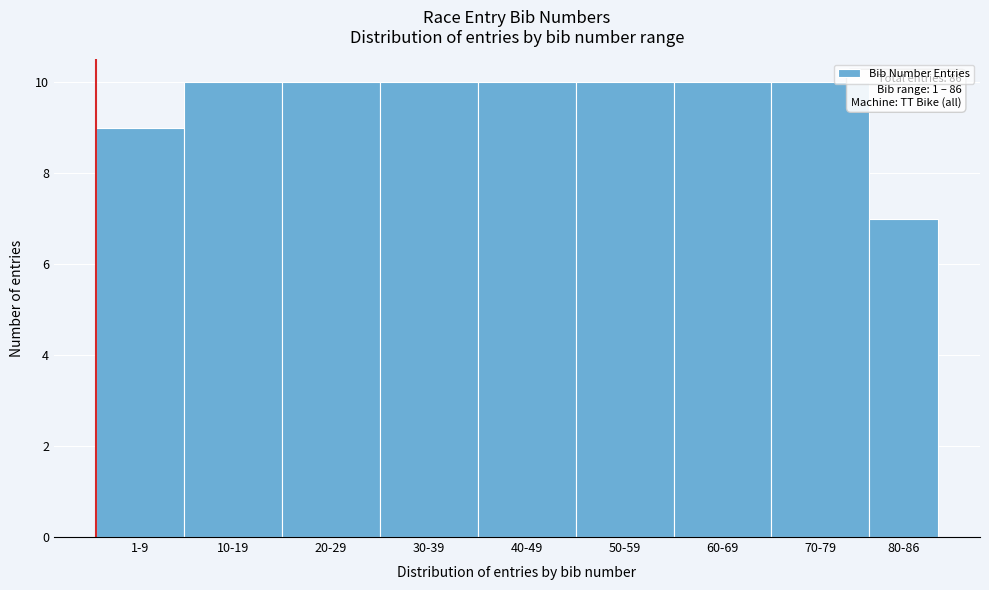

Reading right to left, transcribe all the data shown in this chart.

80-86=7	70-79=10	60-69=10	50-59=10	40-49=10	30-39=10	20-29=10	10-19=10	1-9=9